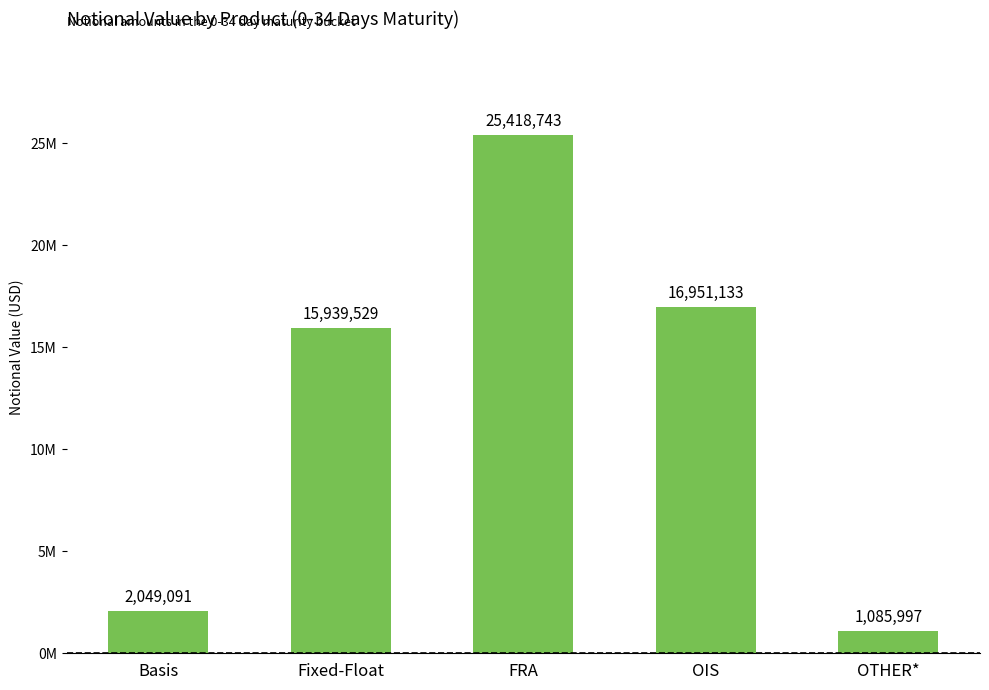

Does the chart contain any negative values?

No